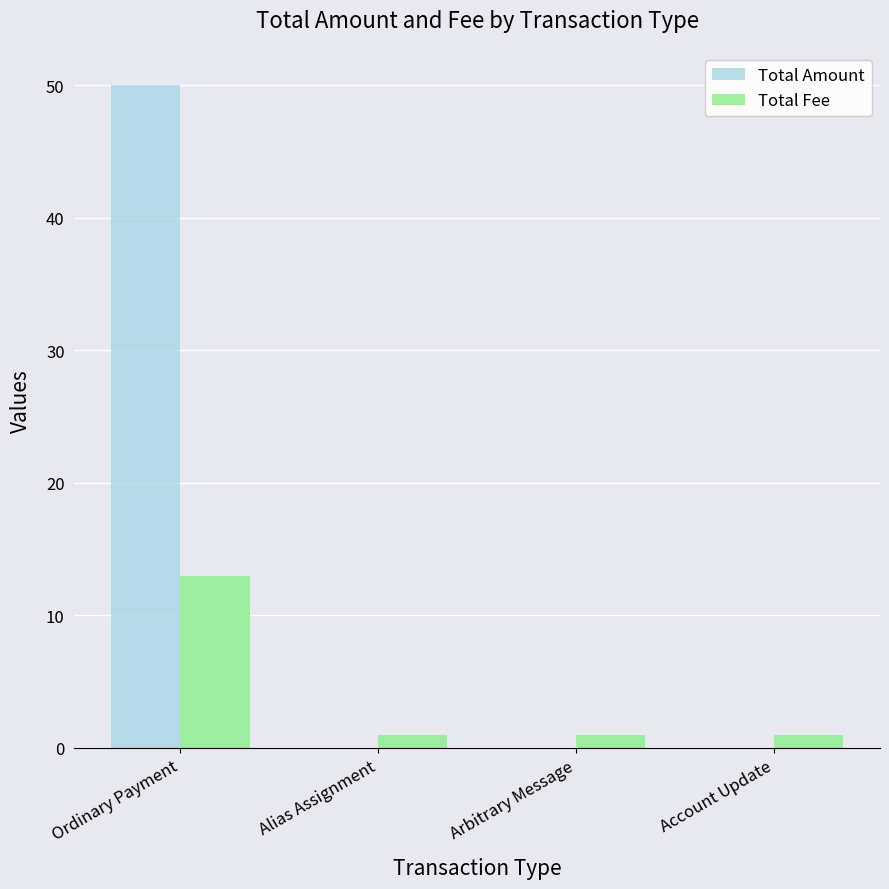

How many Total Amount values are between 0 and 50?

4